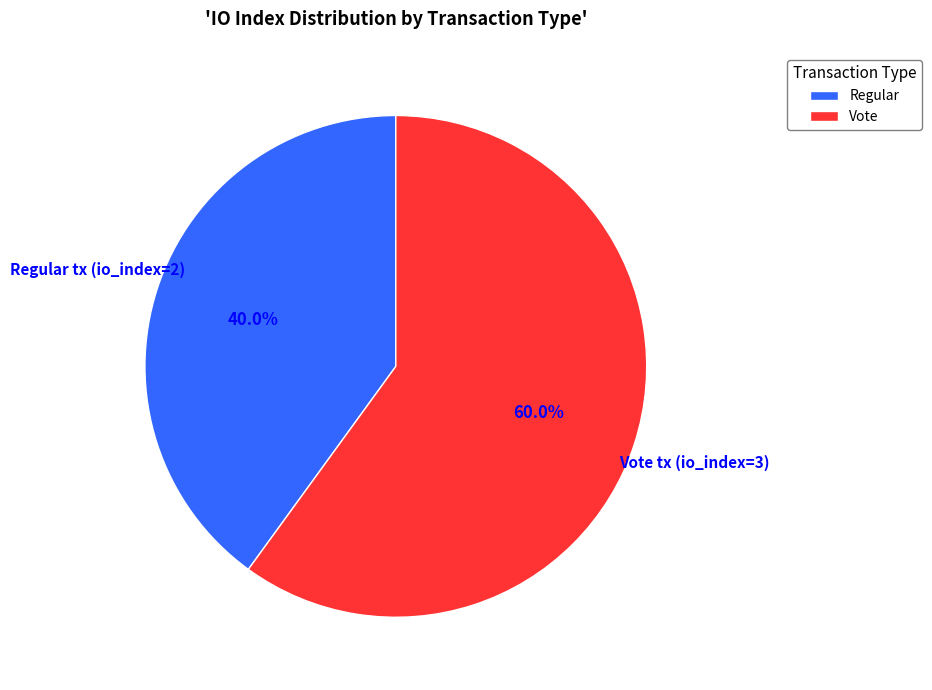

How many slices are in this pie chart?

2